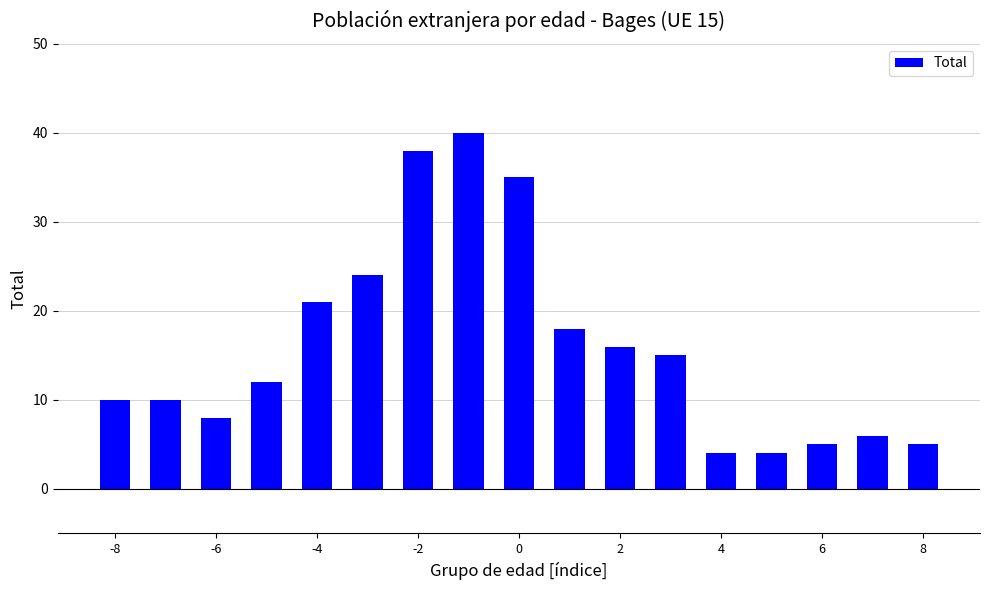

What is the difference between the second highest and second lowest values?

34